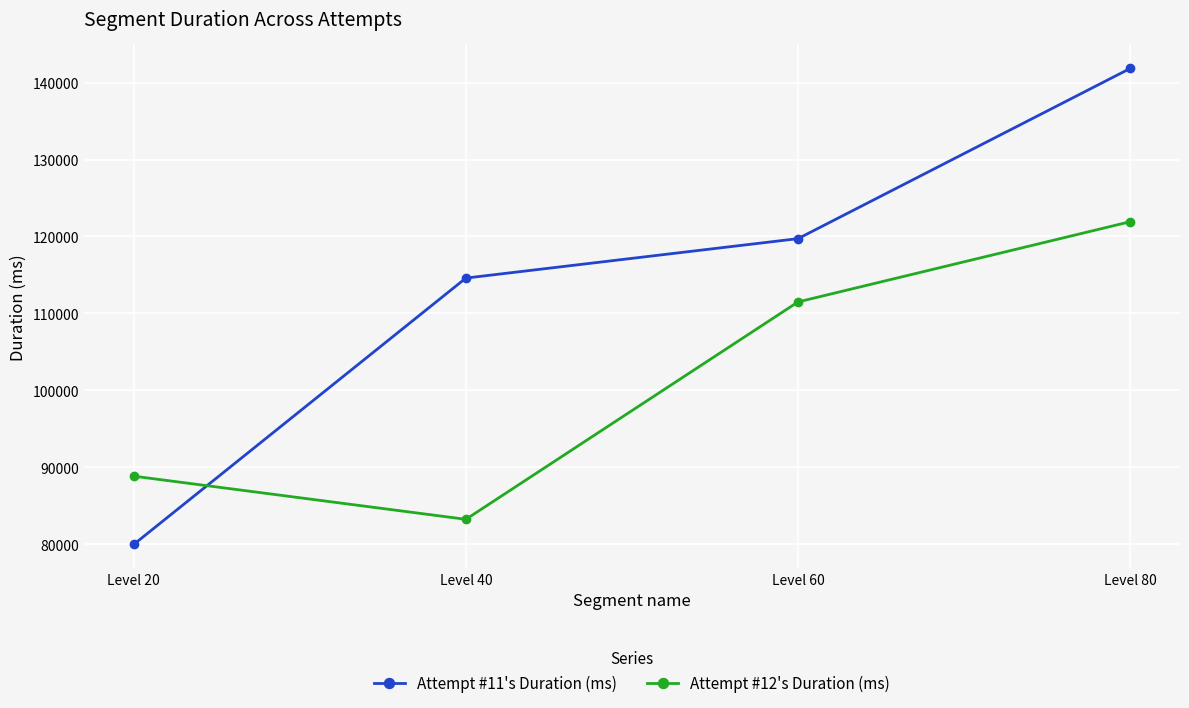

Read the Attempt #11's Duration (ms) value at Level 80.

141834